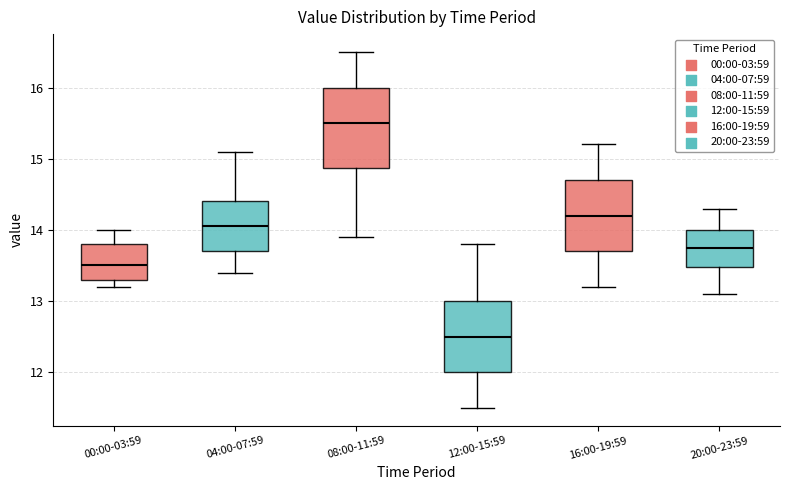

Which box has the highest median line?

08:00-11:59